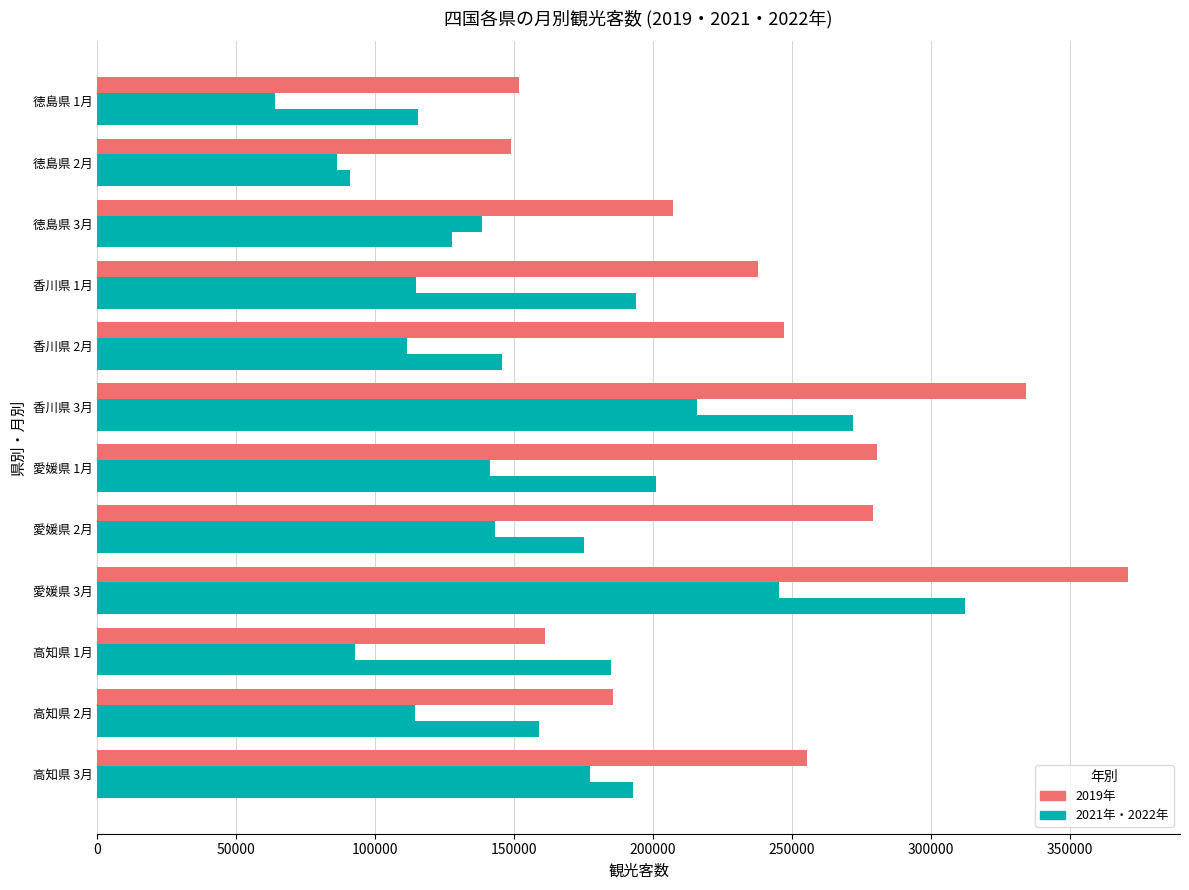

How many categories are shown in the chart?

12